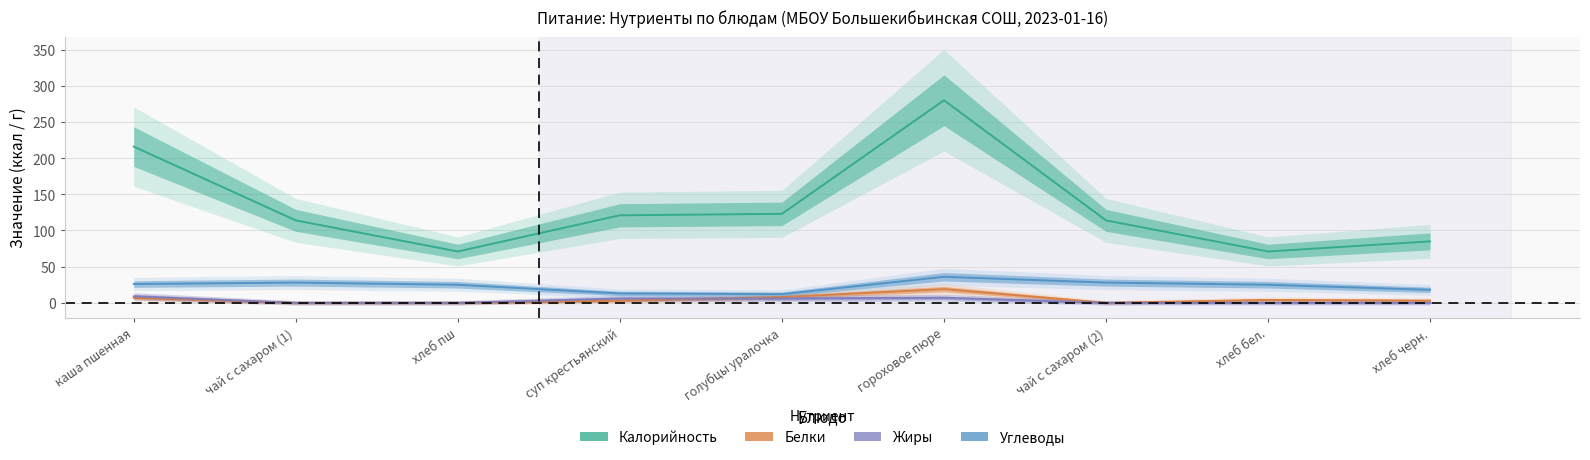

What is the sum of the Жиры values at гороховое пюре and каша пшенная?

16